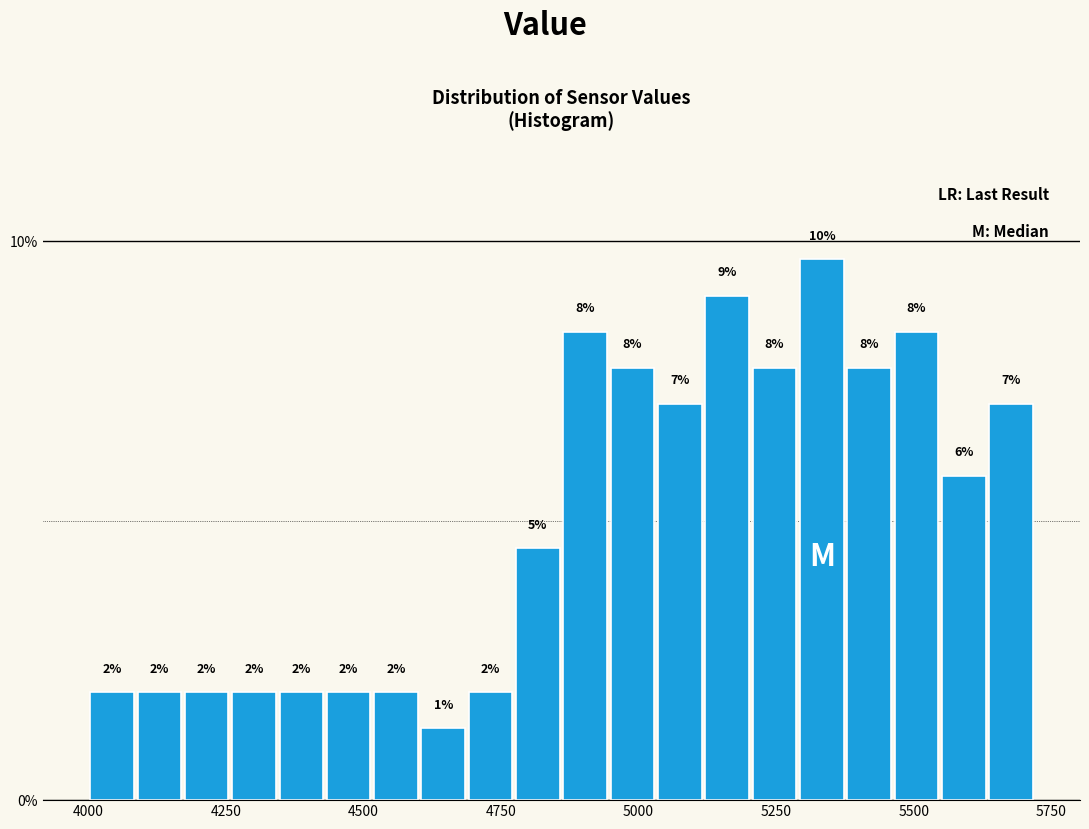

Around what value on the x-axis is the tallest bar? Give the approximate position of its centre, as read against the axis.

5350